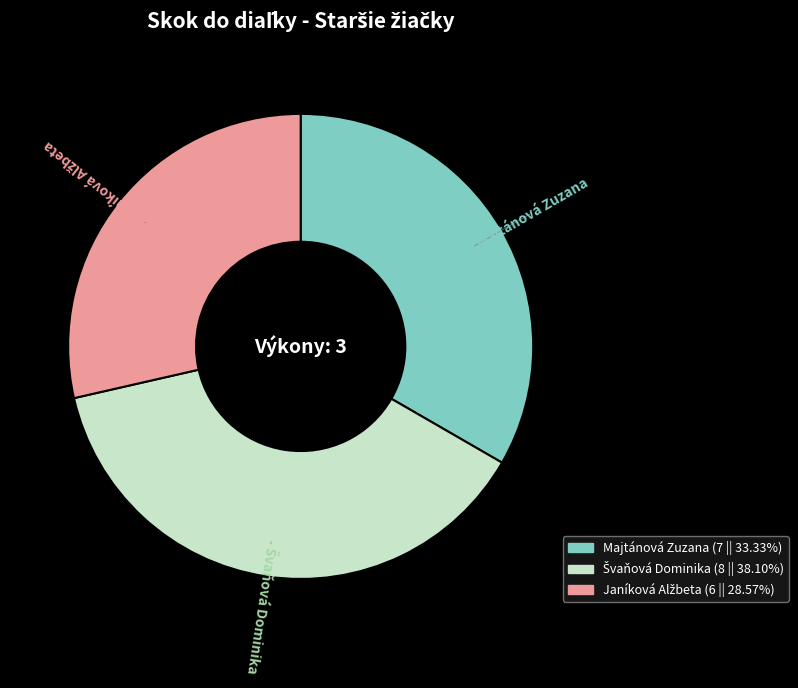

Is there a majority slice in this chart?

No